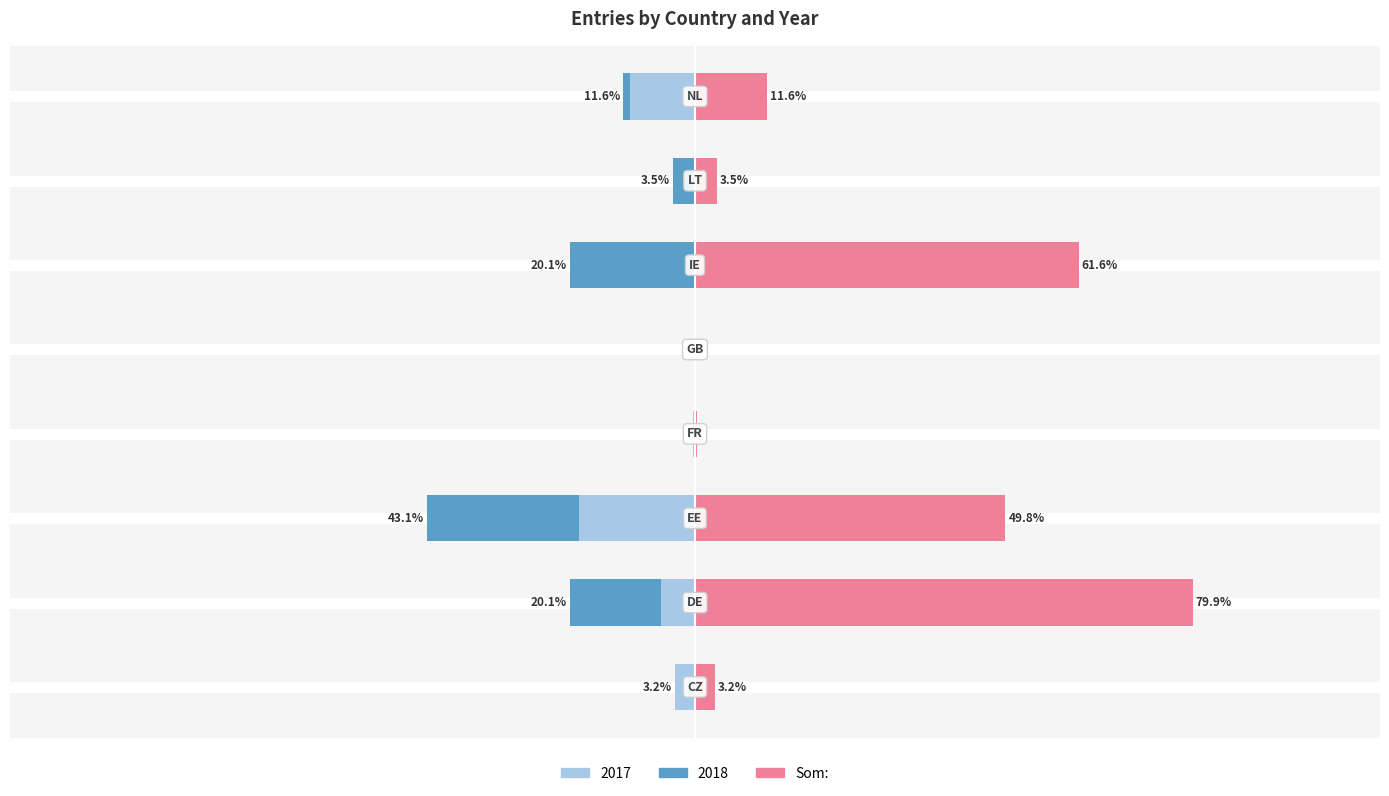

What is the value of the 4th bar from the left?

0.4